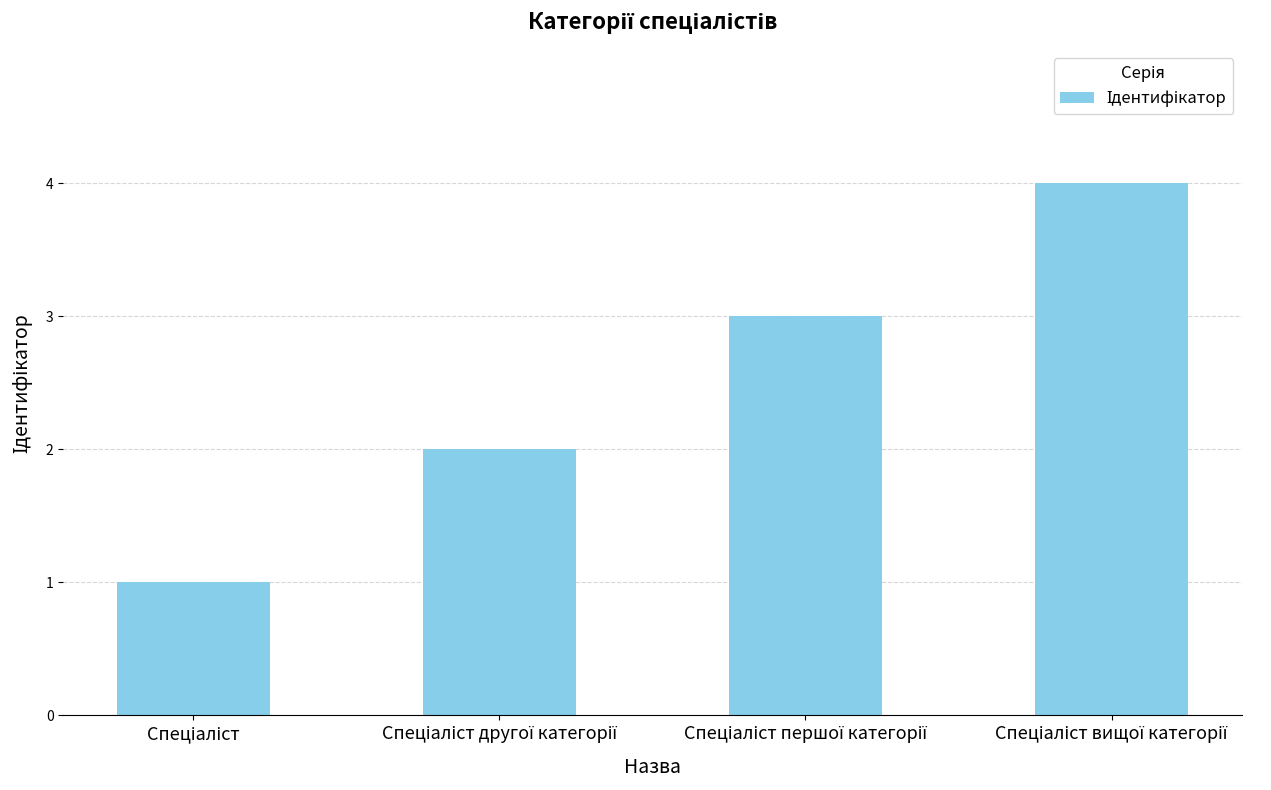

How many series are shown in this chart?

1